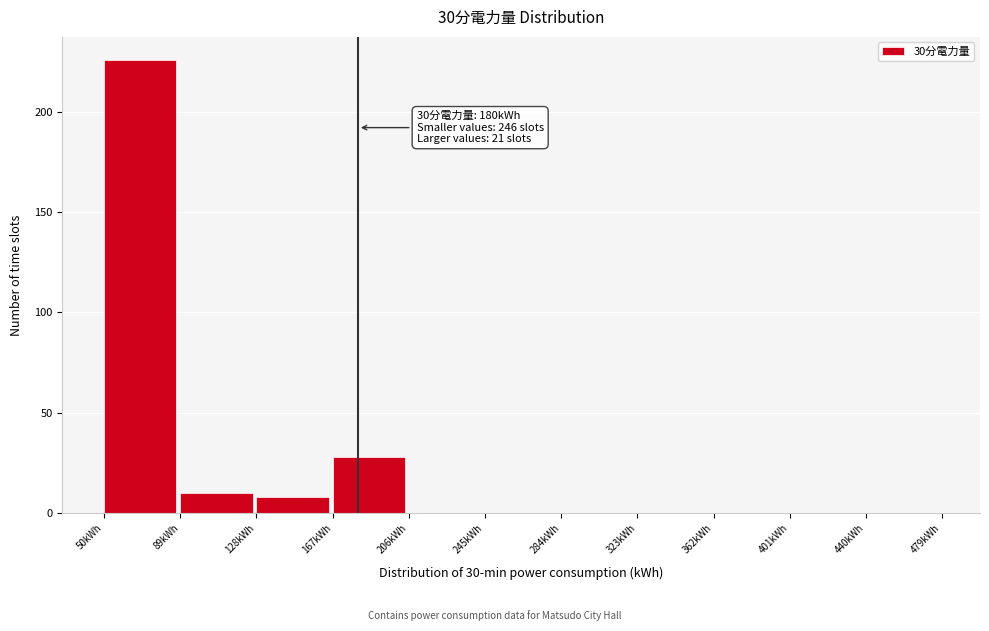

Over which range of the x-axis is the bar tallest?

50 to 89